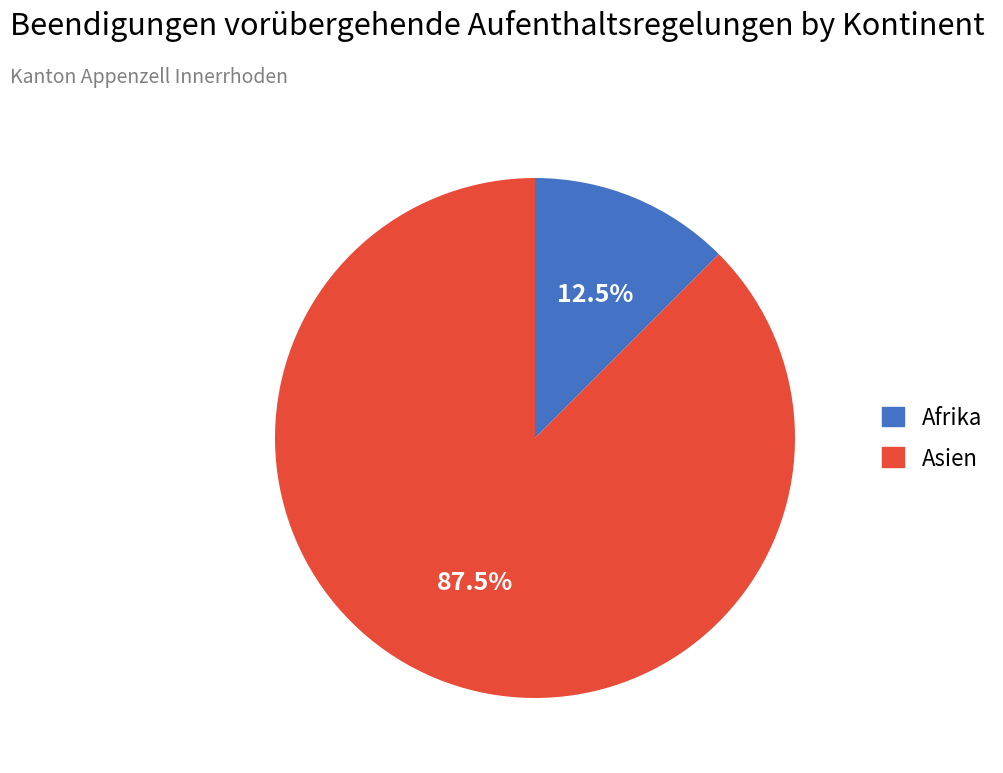

How many slices are in this pie chart?

2